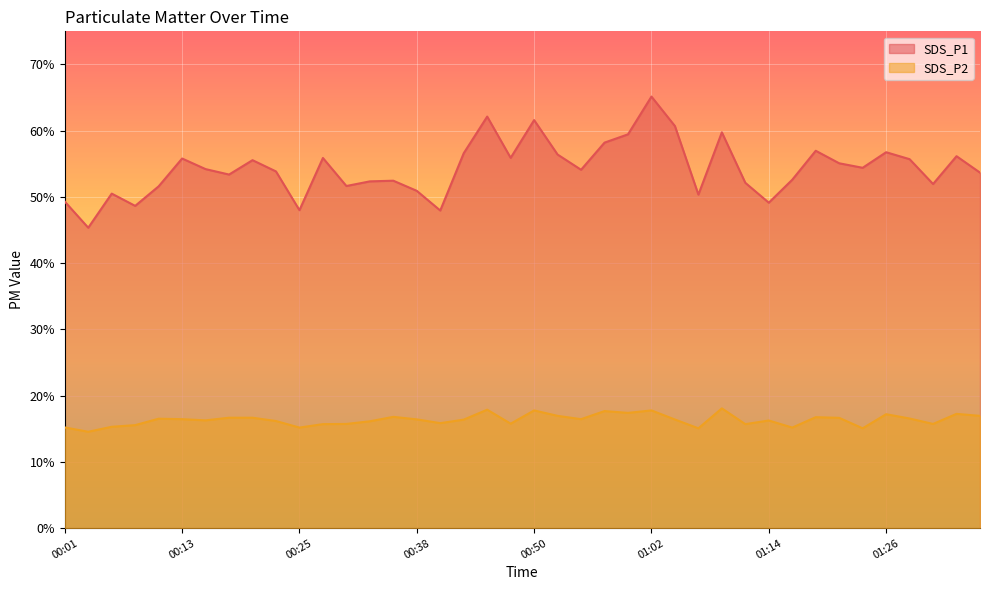

True or false: SDS_P1 and SDS_P2 intersect in this chart.

False